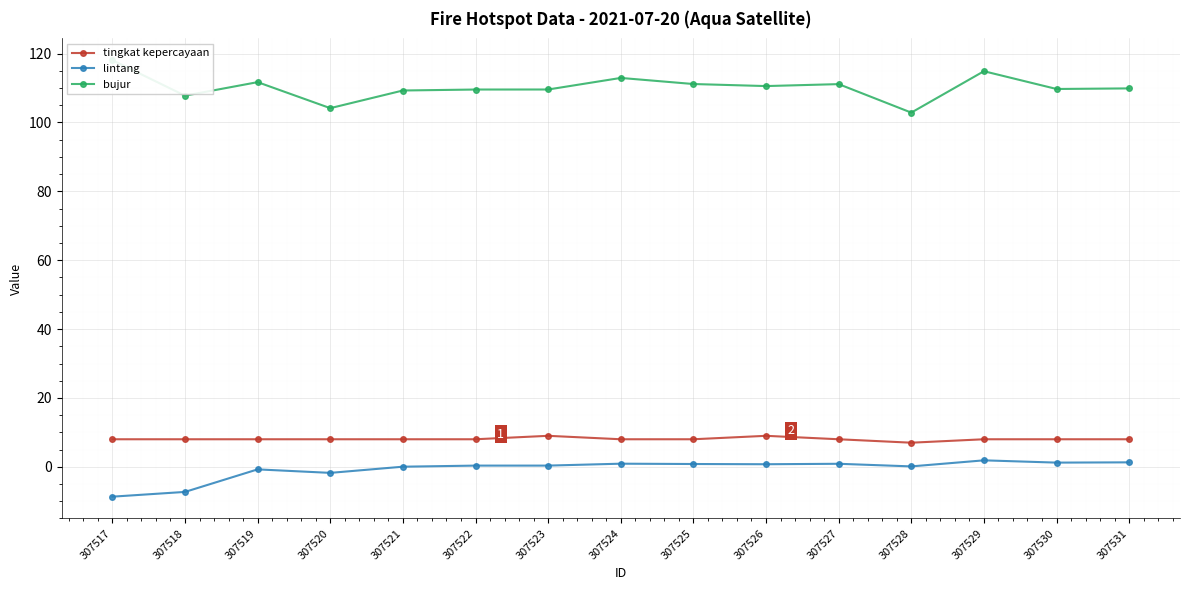

True or false: lintang has a value of -0.7 at 307519.

True